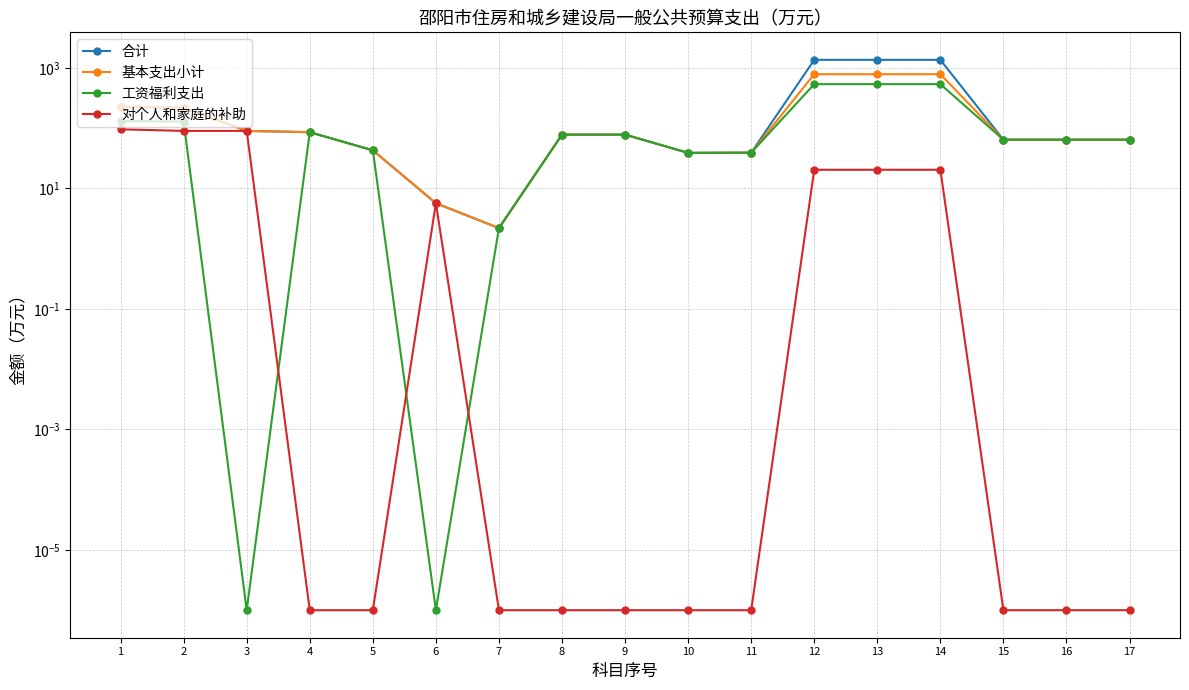

In 合计, how many points are lower than both neighbors (excluding endpoints)?

2